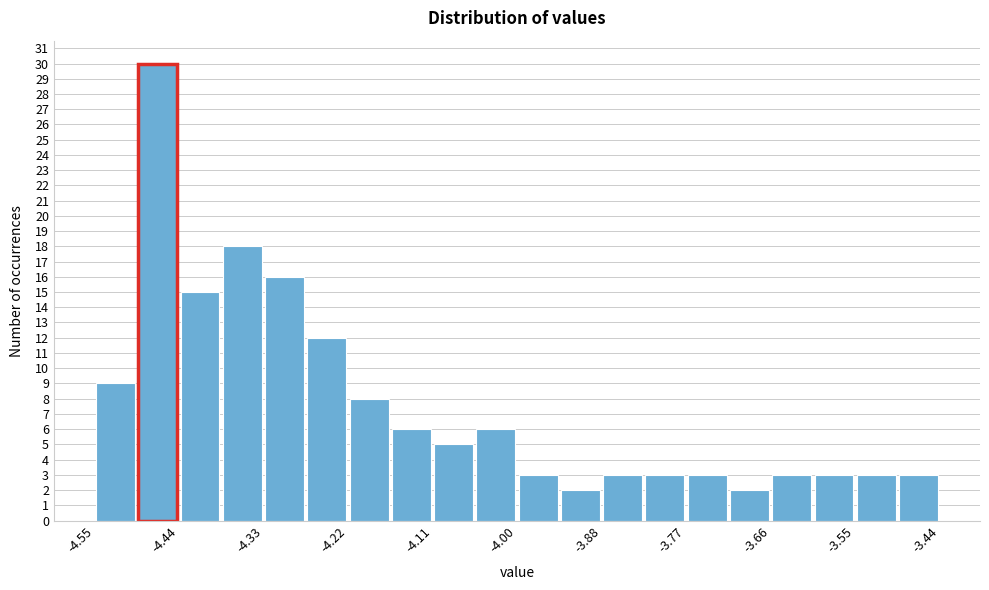

Read against the x-axis, roughly where is the centre of the tallest bar?

-4.46